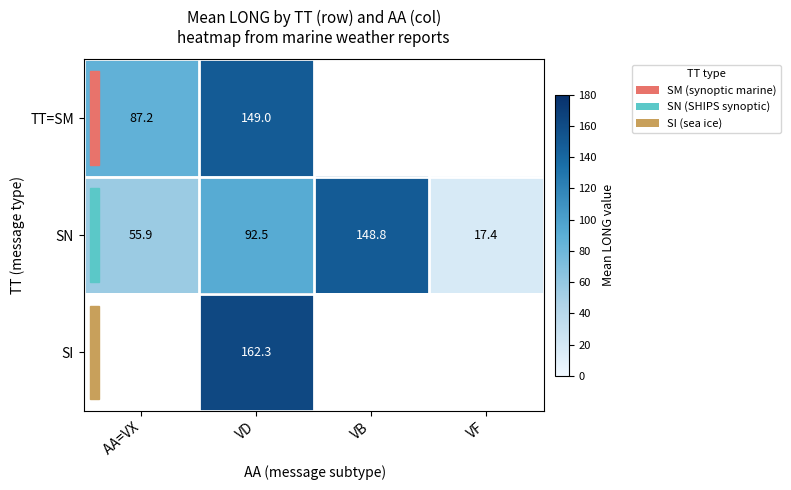

Count the number of data series in this chart.

3